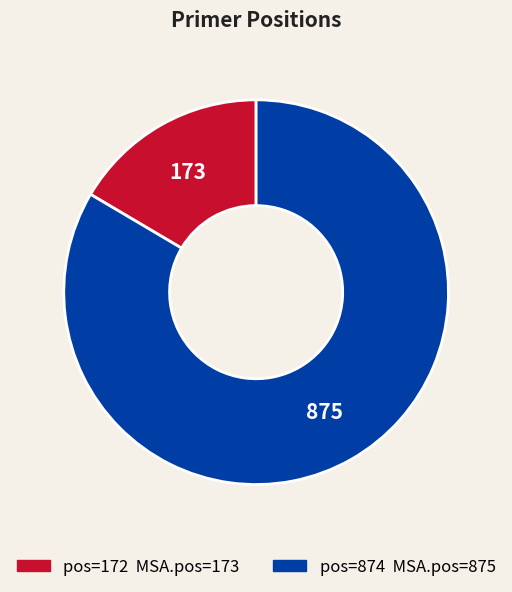

Is there a majority slice in this chart?

Yes